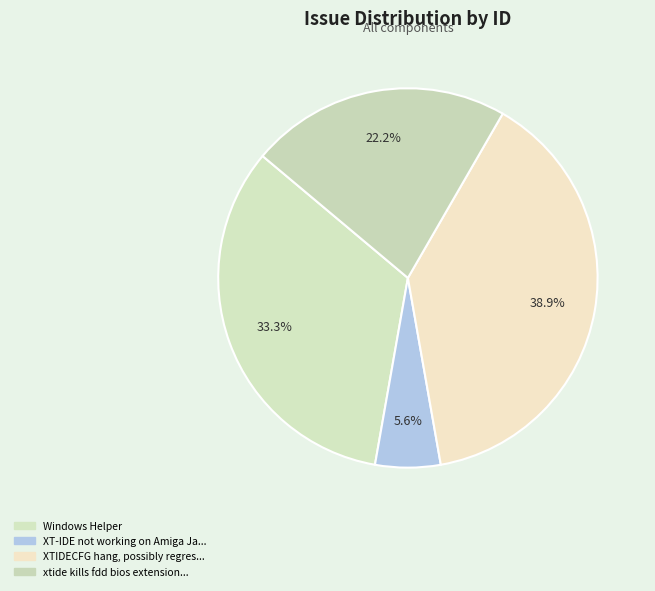

Count the number of slices in the pie.

4